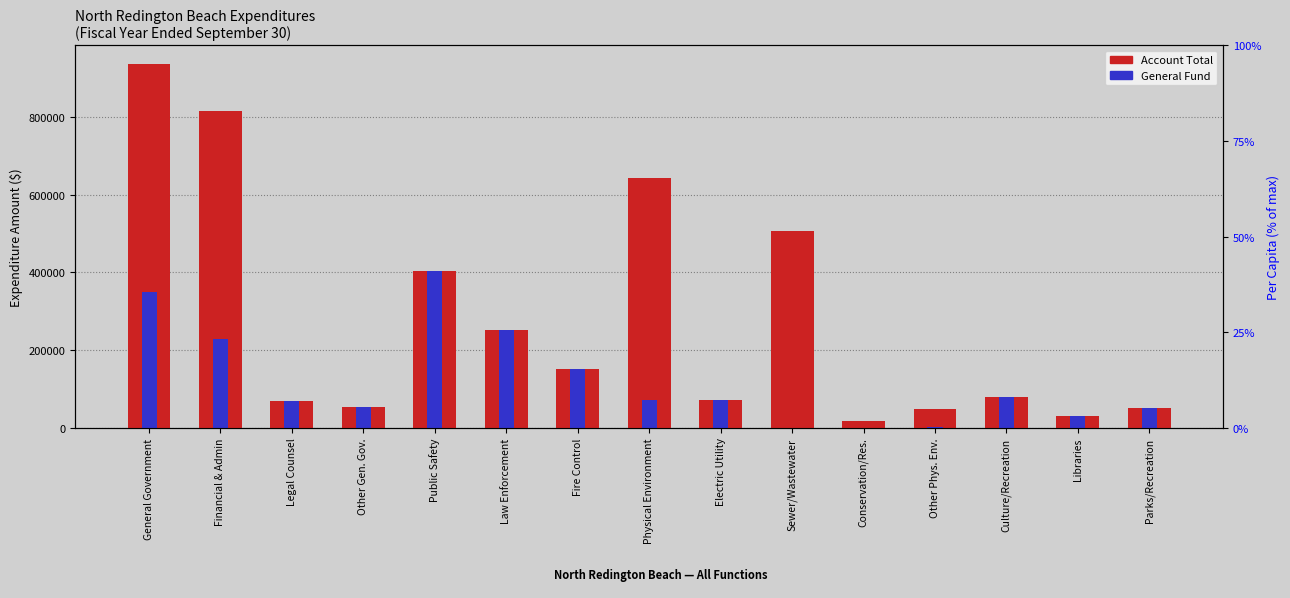

Is it true that General Fund equals 150418 at Fire Control?

True